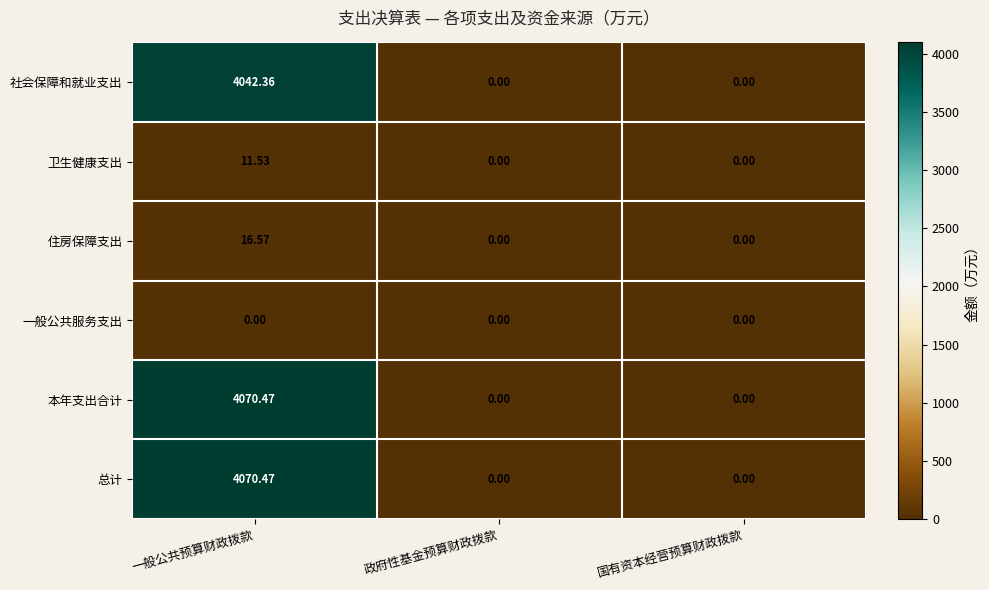

Is the value of 住房保障支出 at 一般公共预算财政拨款 greater than the value of 一般公共服务支出 at 政府性基金预算财政拨款?

Yes